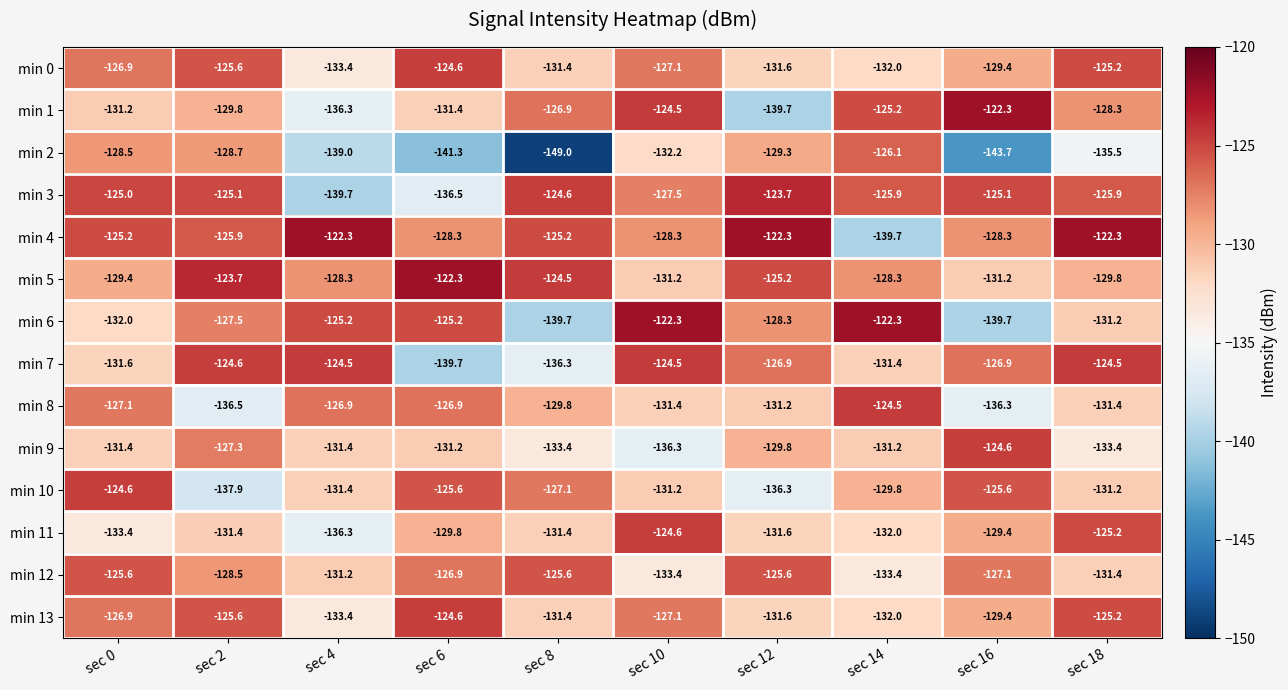

List the labels in order of min 13 value, largest first.

sec 6, sec 18, sec 2, sec 0, sec 10, sec 16, sec 8, sec 12, sec 14, sec 4